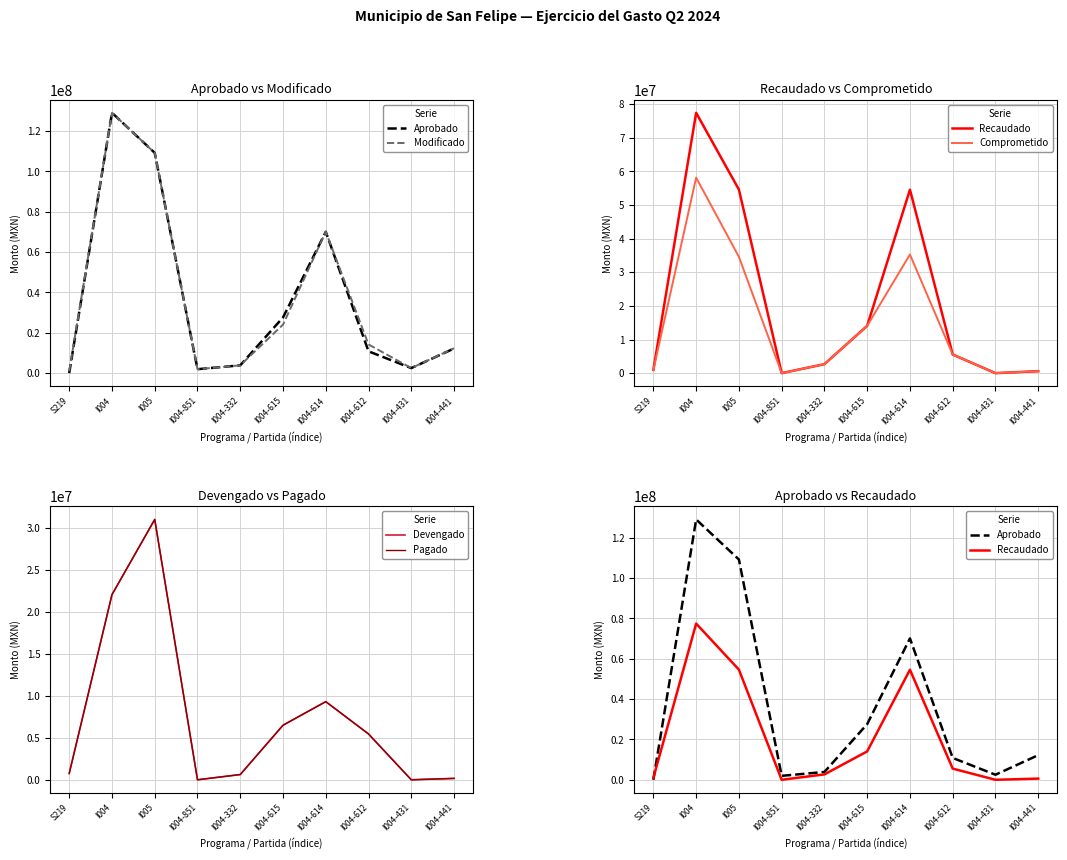

At which label does Modificado first exceed 14233497?

I004